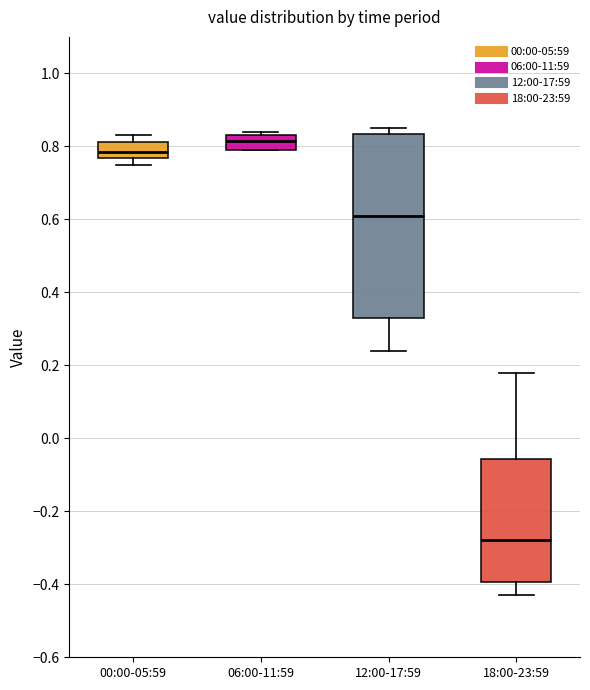

Which box is the tallest, from its lower edge to its upper edge?

12:00-17:59